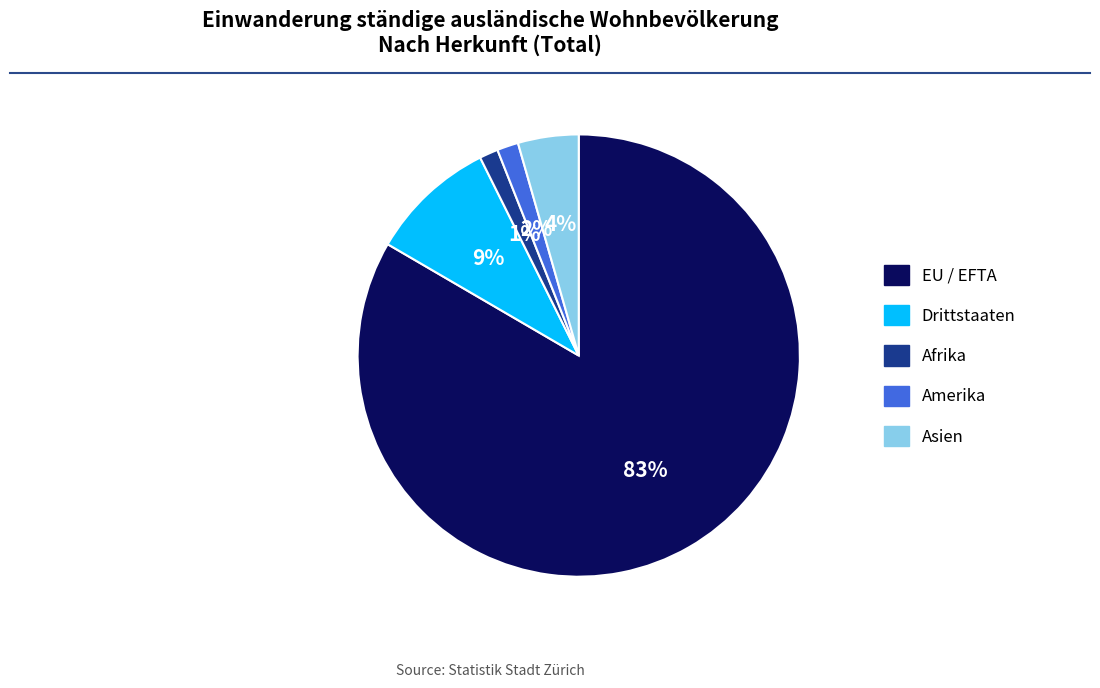

The Drittstaaten slice represents 2% of the pie. True or false?

False